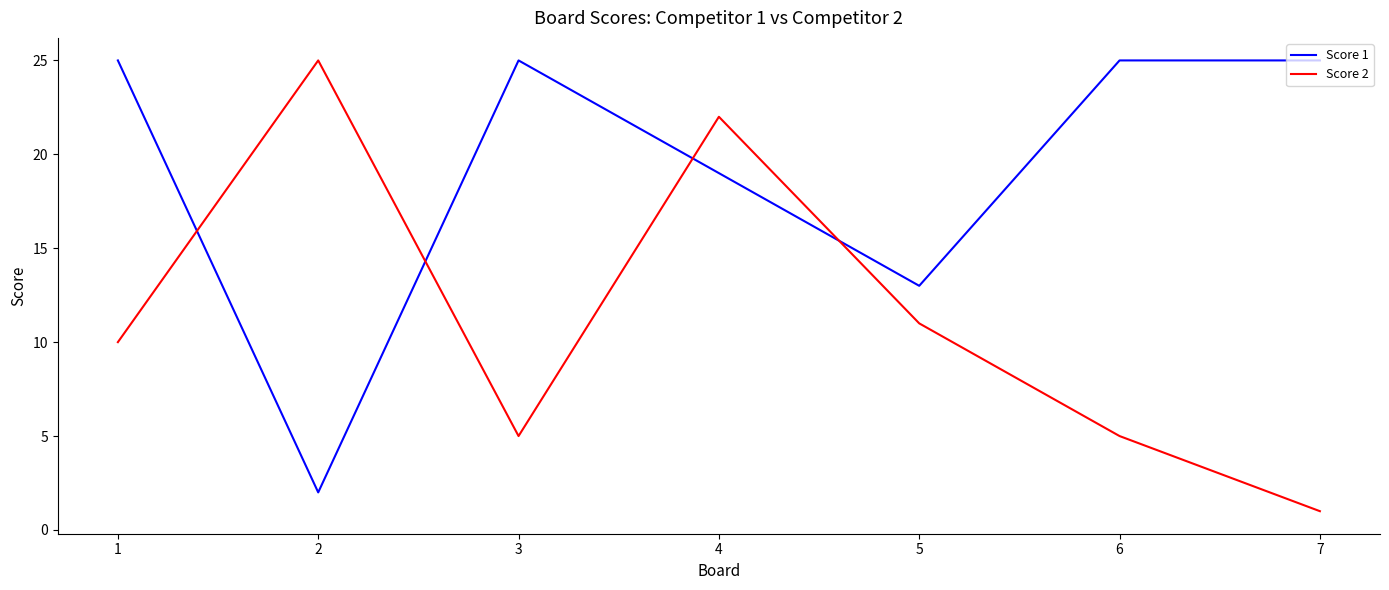

How many lines are shown in the chart?

2